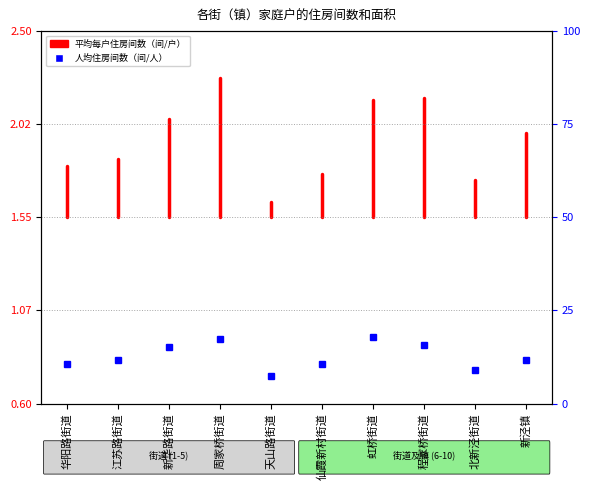

What position from the left is 江苏路街道?

2